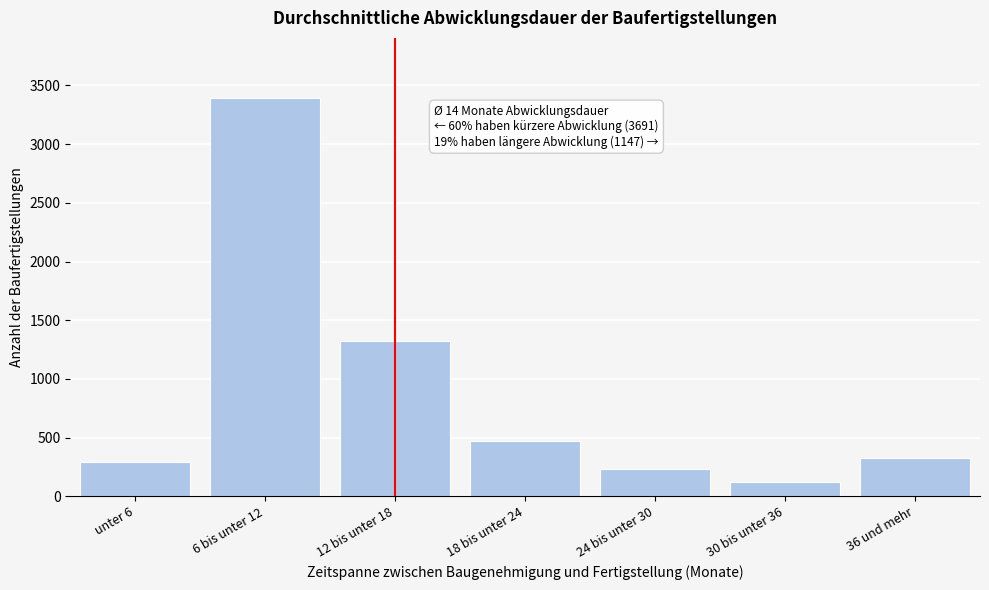

Reading left to right, extract all data points from this chart.

unter 6=295	6 bis unter 12=3396	12 bis unter 18=1321	18 bis unter 24=468	24 bis unter 30=234	30 bis unter 36=120	36 und mehr=325